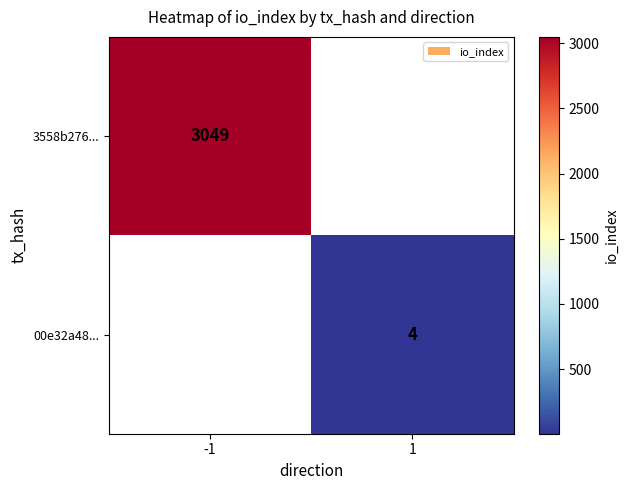

Is it true that 3558b276... equals 1378 at -1?

False